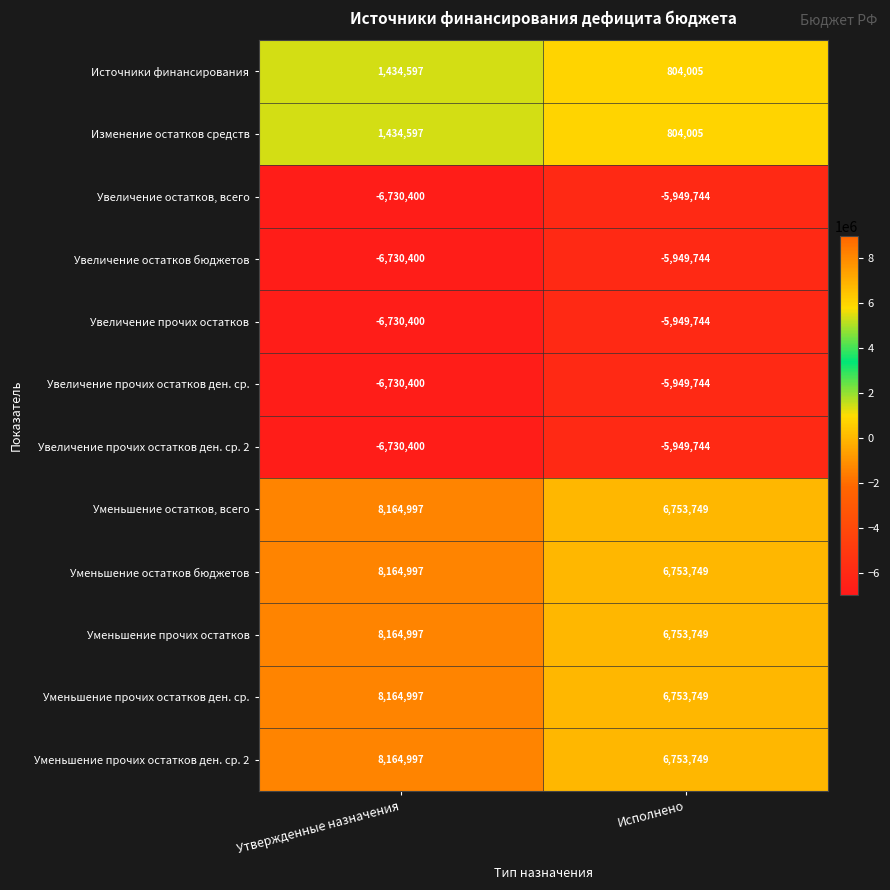

What is the difference between the highest and lowest values at Исполнено?

12703493